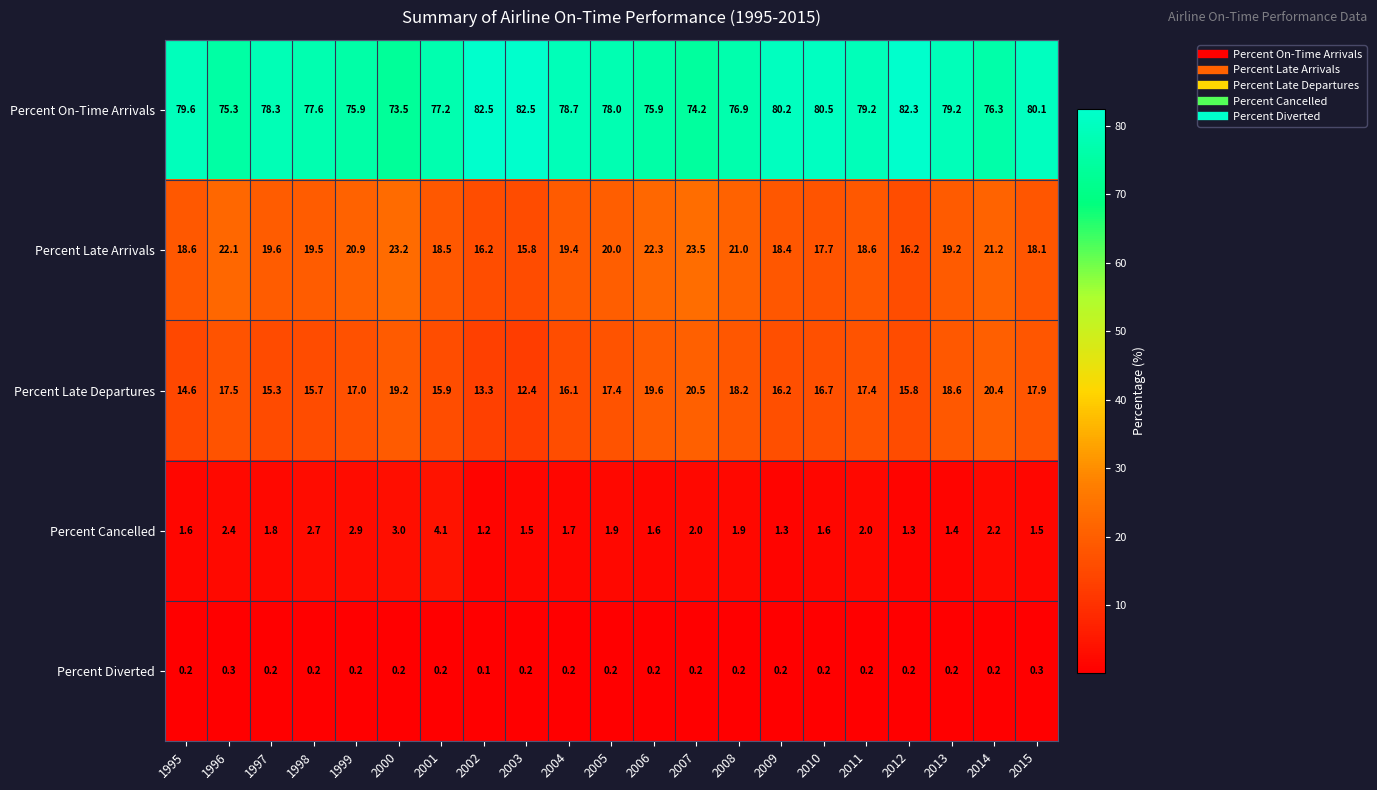

What is the sum of the Percent Late Arrivals values at 2011 and 1998?

38.1